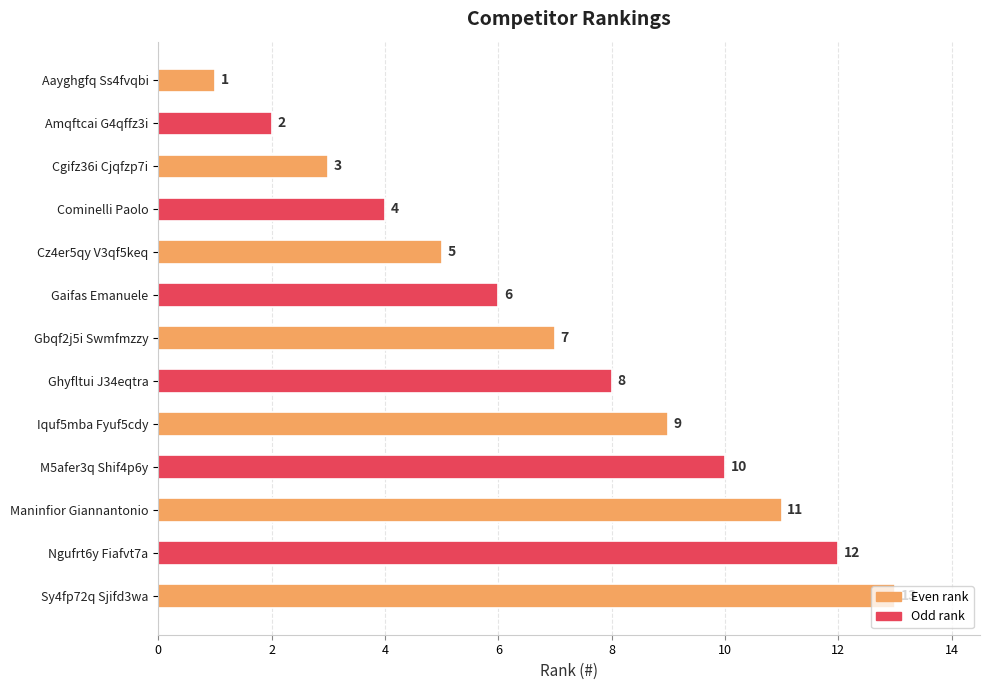

What is the greatest value displayed?

13